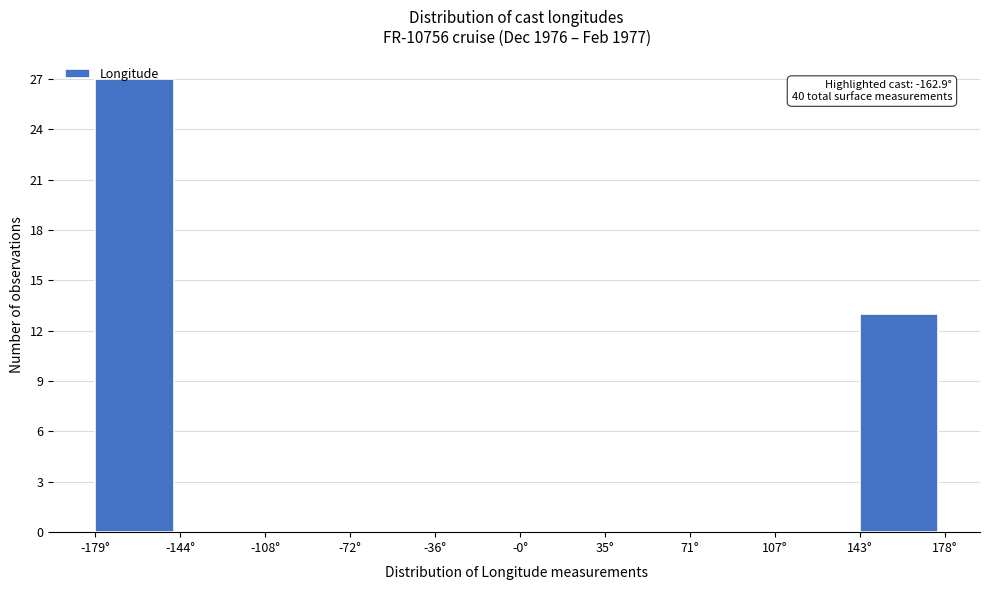

Over which range of the x-axis is the bar tallest?

-180 to -145